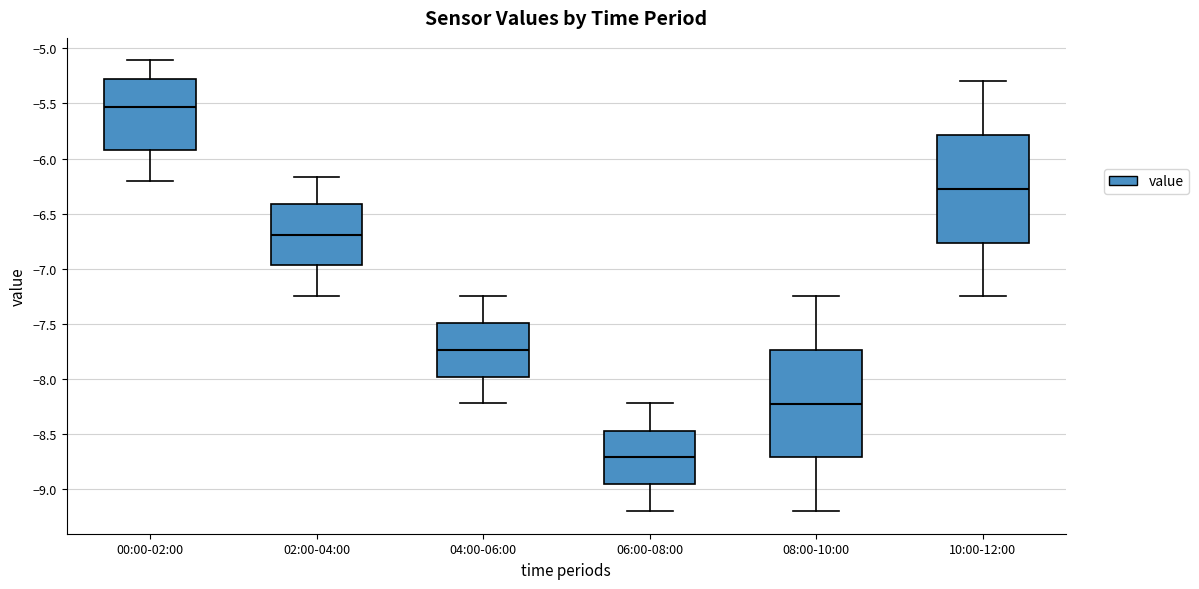

Reading left to right, read every box against the y-axis: the position of its median line, the range the box covers, and the ends of its whiskers. The values are not printed on the chart, so give them approximately, as read against the axis.

00:00-02:00: median -5.55, box -5.90 to -5.30, whiskers -6.20 to -5.10
02:00-04:00: median -6.70, box -6.95 to -6.40, whiskers -7.25 to -6.15
04:00-06:00: median -7.75, box -8.00 to -7.50, whiskers -8.20 to -7.25
06:00-08:00: median -8.70, box -8.95 to -8.45, whiskers -9.20 to -8.20
08:00-10:00: median -8.20, box -8.70 to -7.75, whiskers -9.20 to -7.25
10:00-12:00: median -6.25, box -6.75 to -5.80, whiskers -7.25 to -5.30